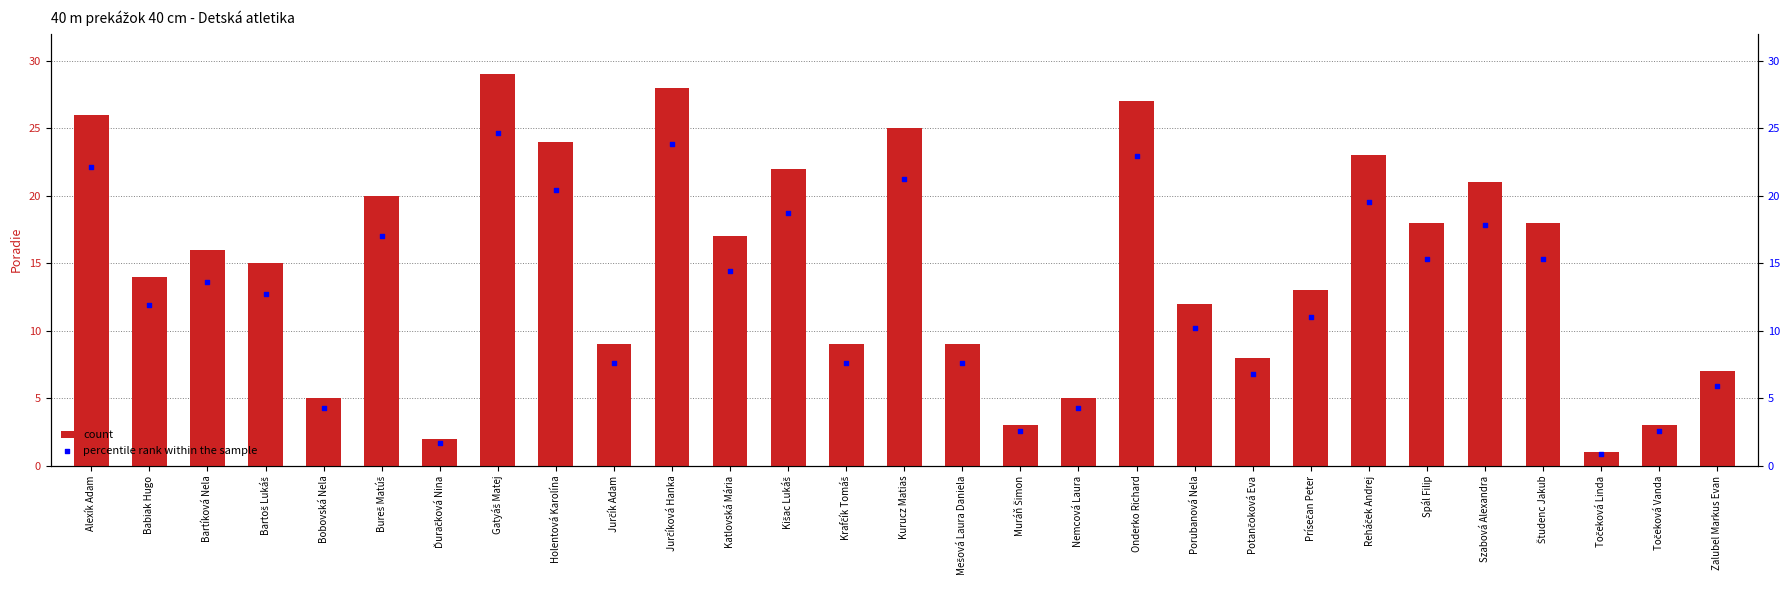

At which category is the sum across all series the highest?

Gatyáš Matej